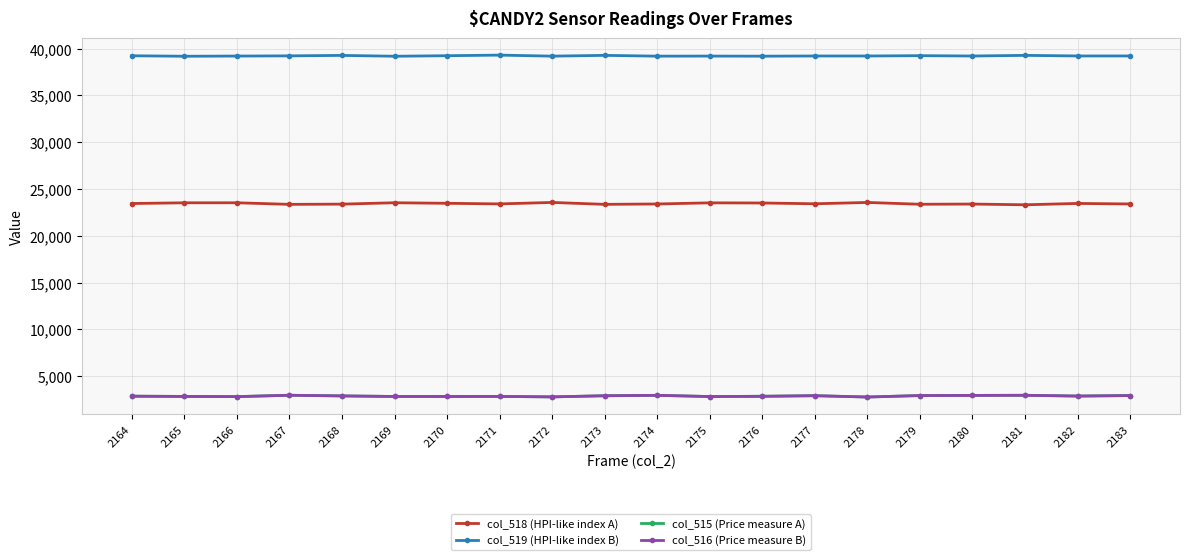

How many data points in col_519 (HPI-like index B) are less than 39217?

10